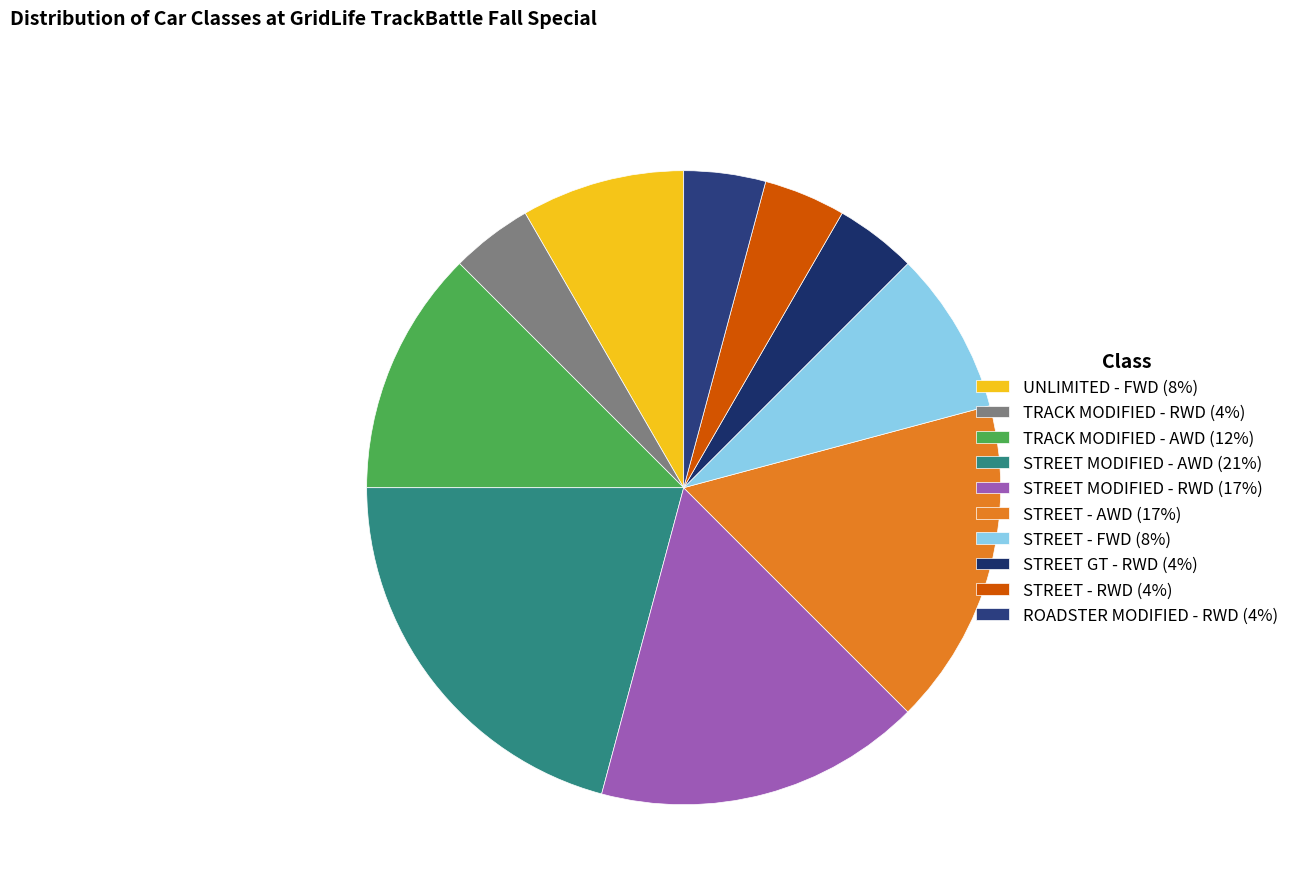

The TRACK MODIFIED - AWD slice represents 12% of the pie. True or false?

True